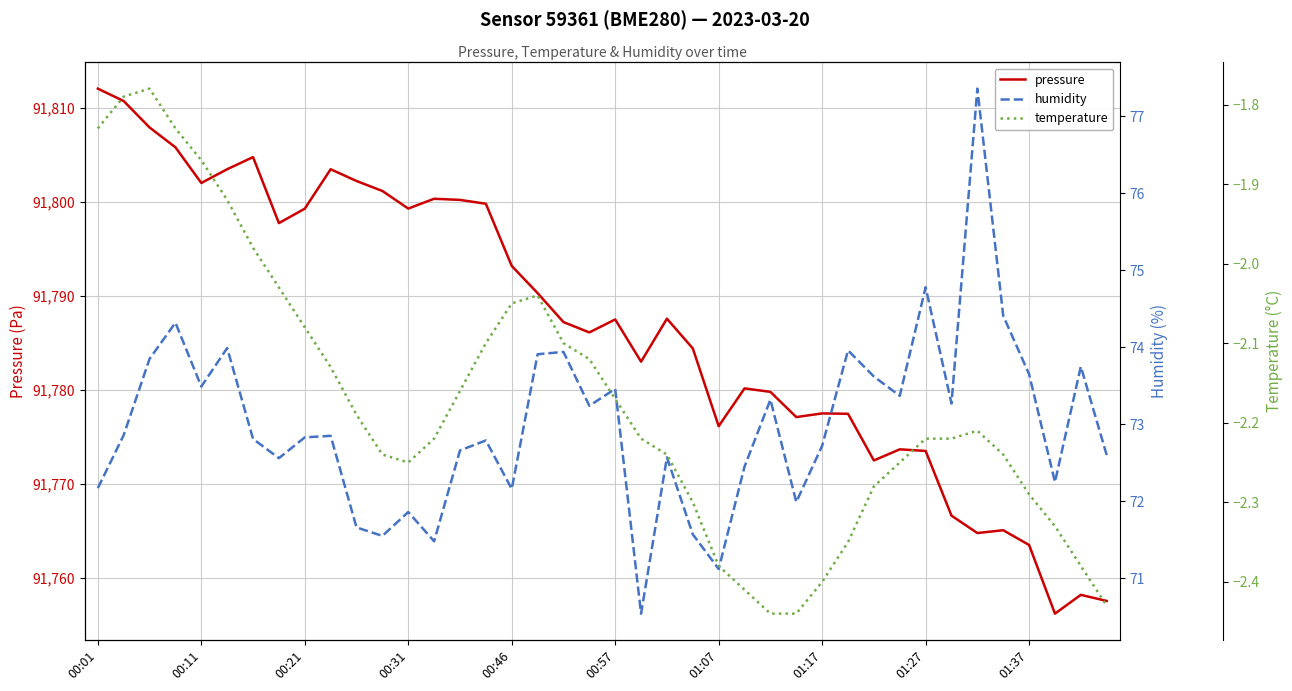

Which category has the highest value in the pressure series?

00:01